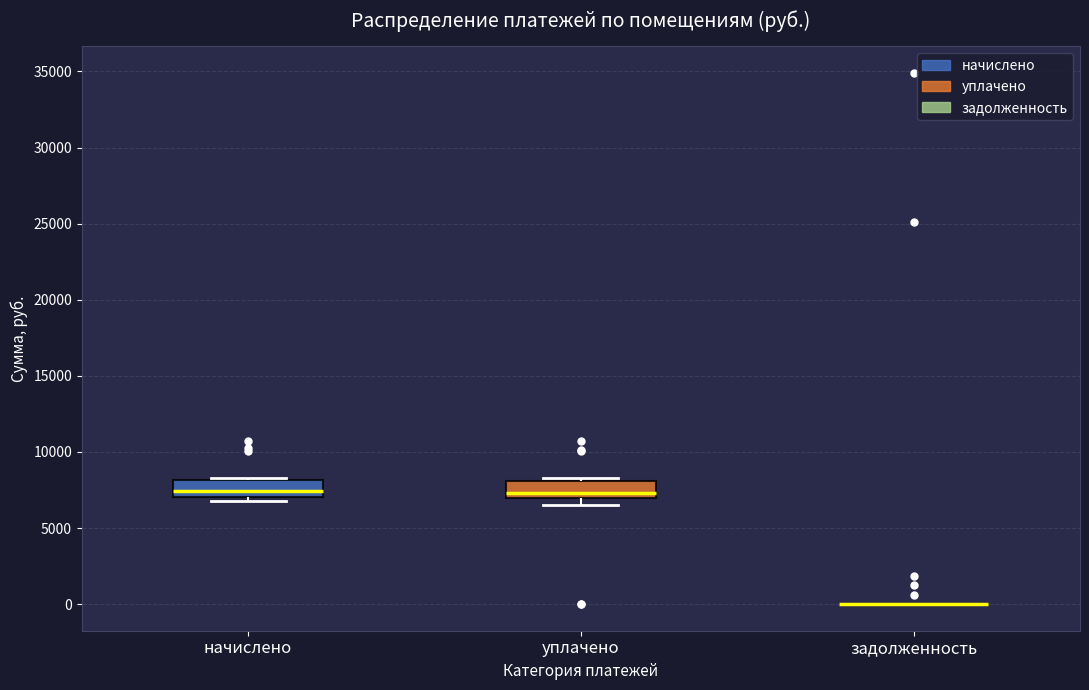

Where is the upper edge of the box for начислено on the y-axis? The values are not printed on the chart, so give them approximately, as read against the axis.

8000